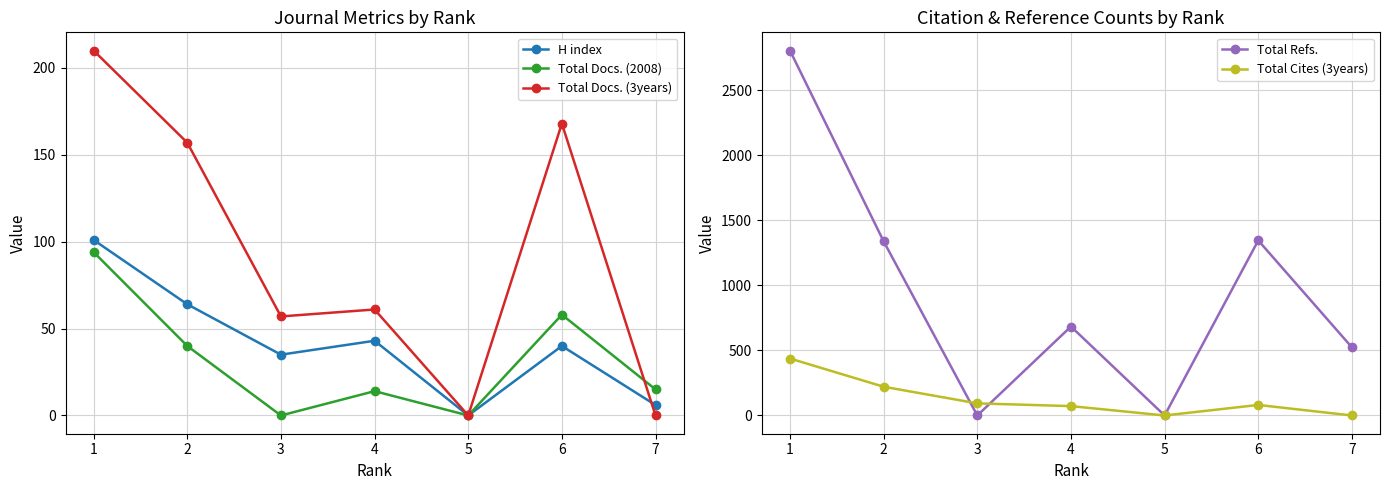

Rank the categories by Total Docs. (2008) value from lowest to highest.

3, 5, 4, 7, 2, 6, 1